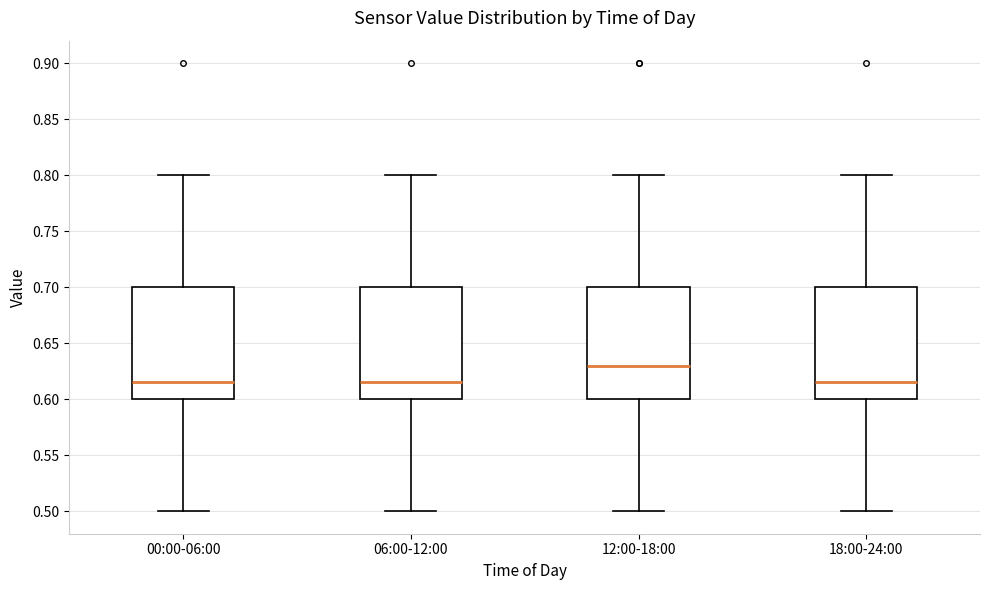

Which box's median line is the highest?

12:00-18:00